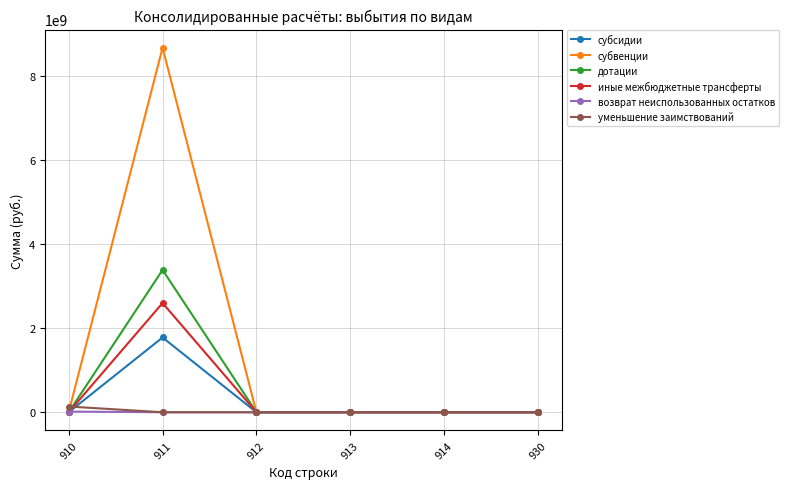

The value of дотации at 913 is 1388547841.2. True or false?

False